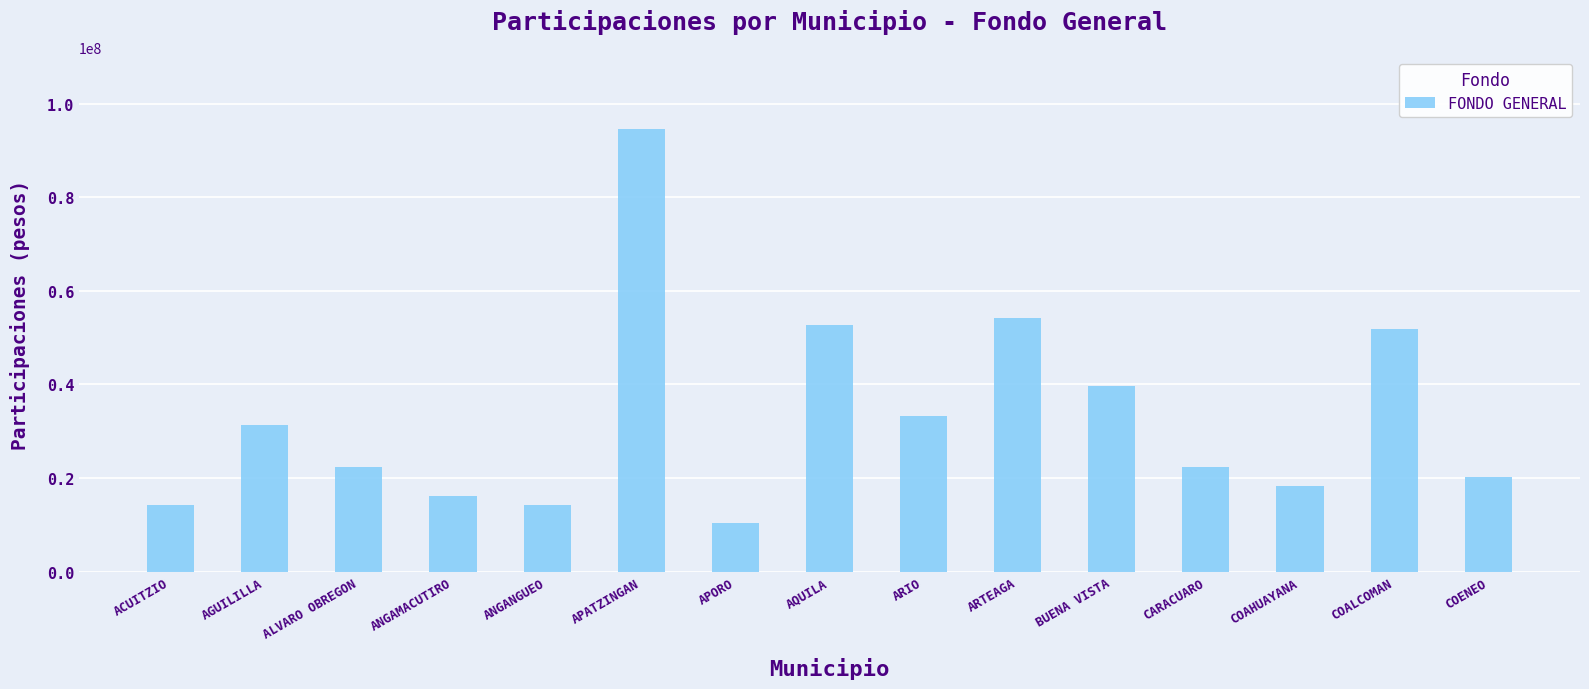

How many values are below 22445796?

7